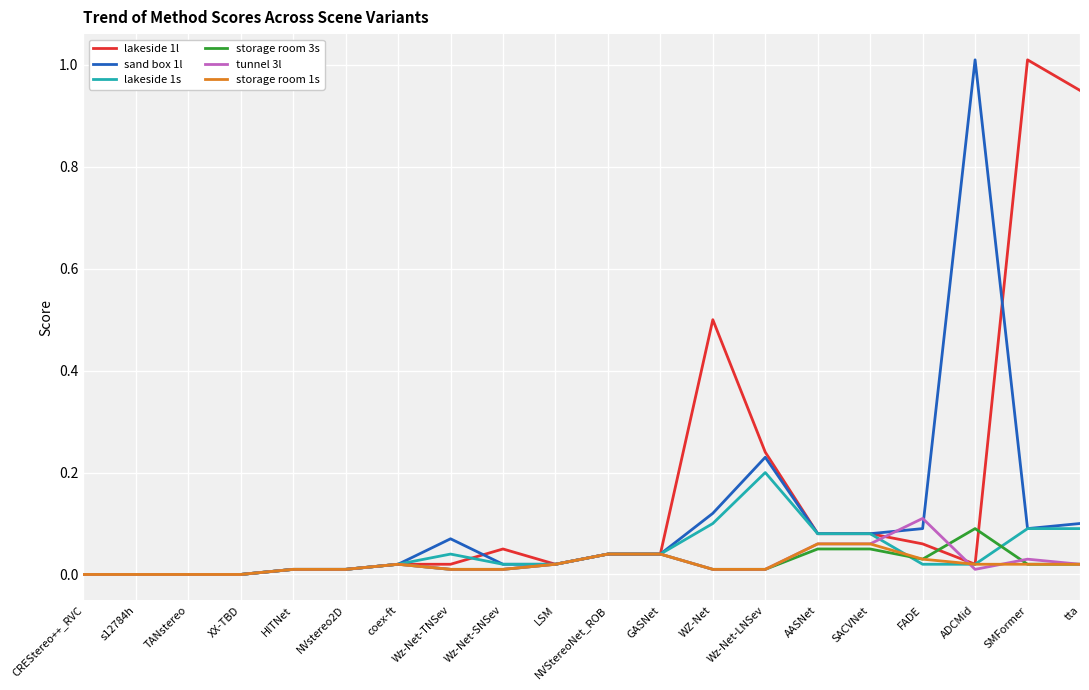

The value of tunnel 3l at Wz-Net-TNSev is 0.0. True or false?

True